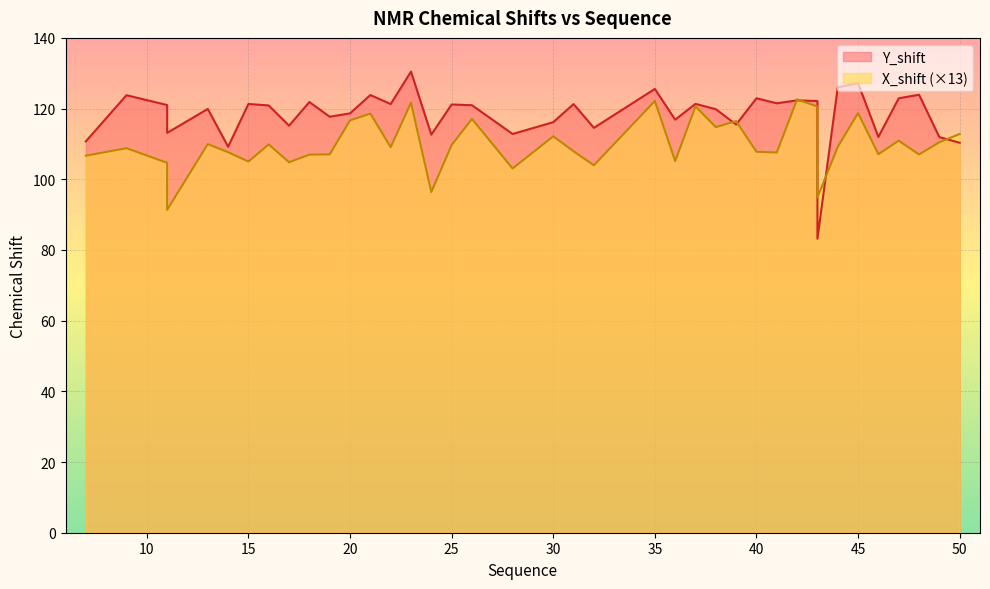

How many values in the Y_shift series exceed 120?

21